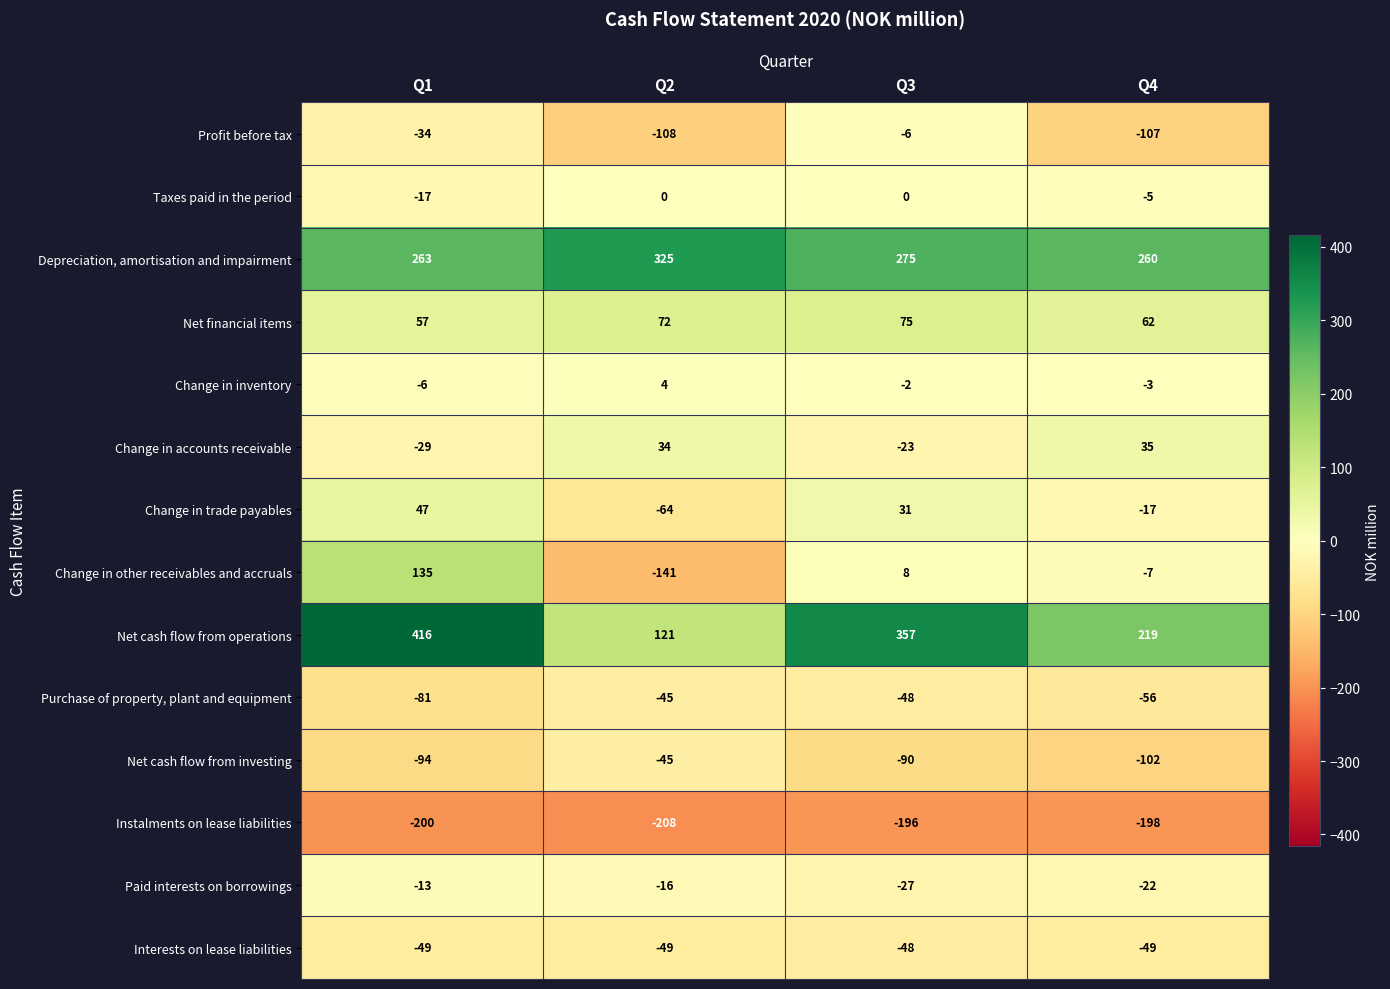

Count the number of categories in the chart.

4